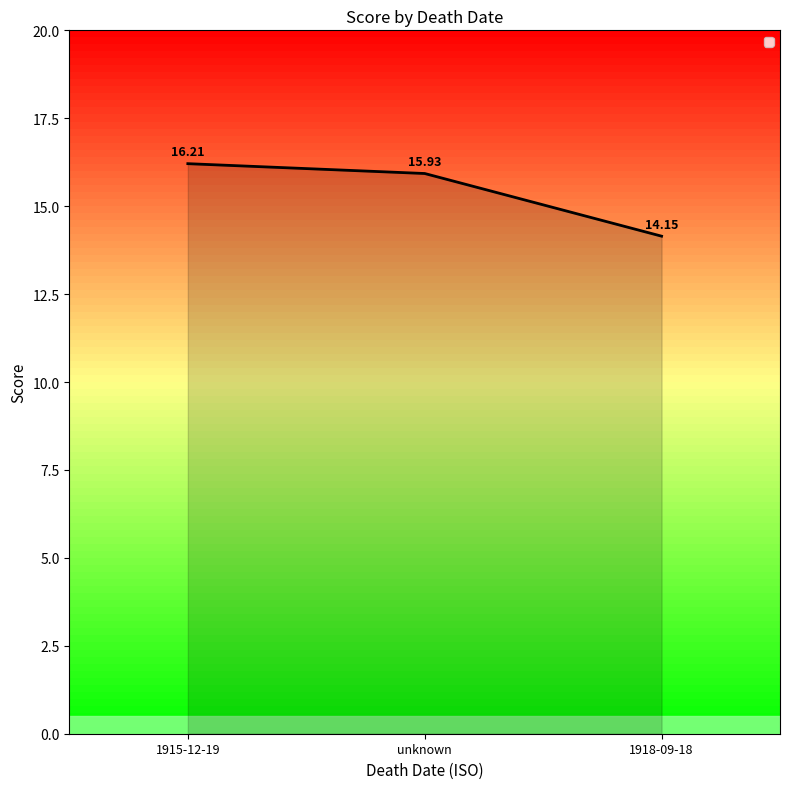

What is the minimum value shown in the chart?

14.1